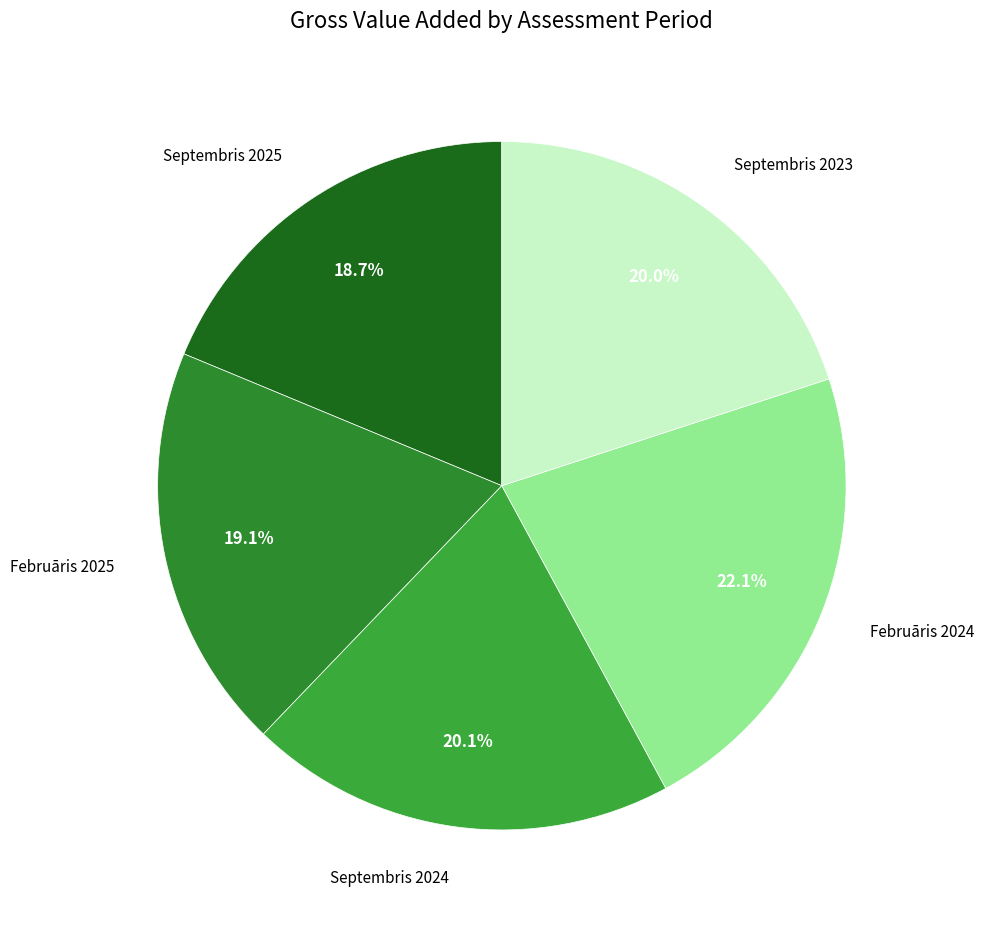

How many segments does this pie chart have?

5